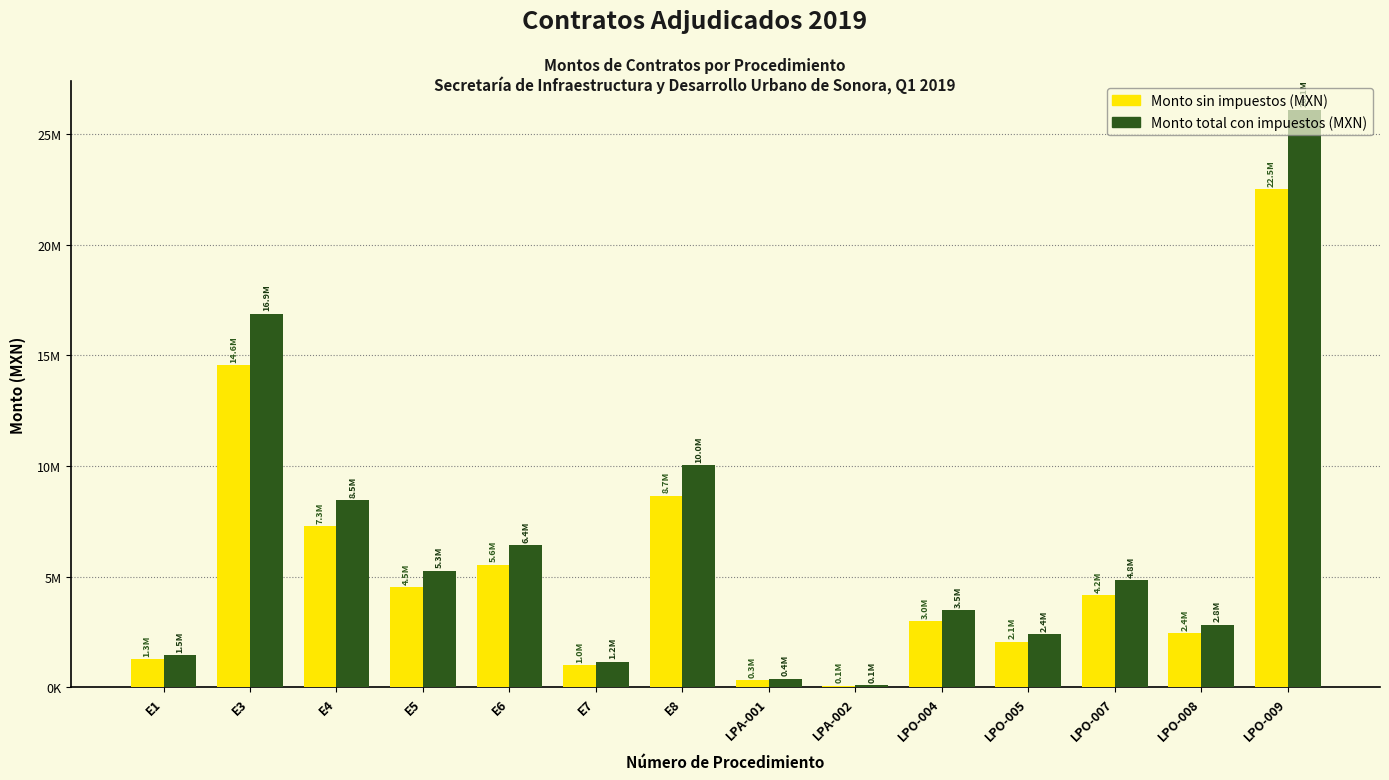

What are all the series names shown in the legend?

Monto sin impuestos (MXN), Monto total con impuestos (MXN)